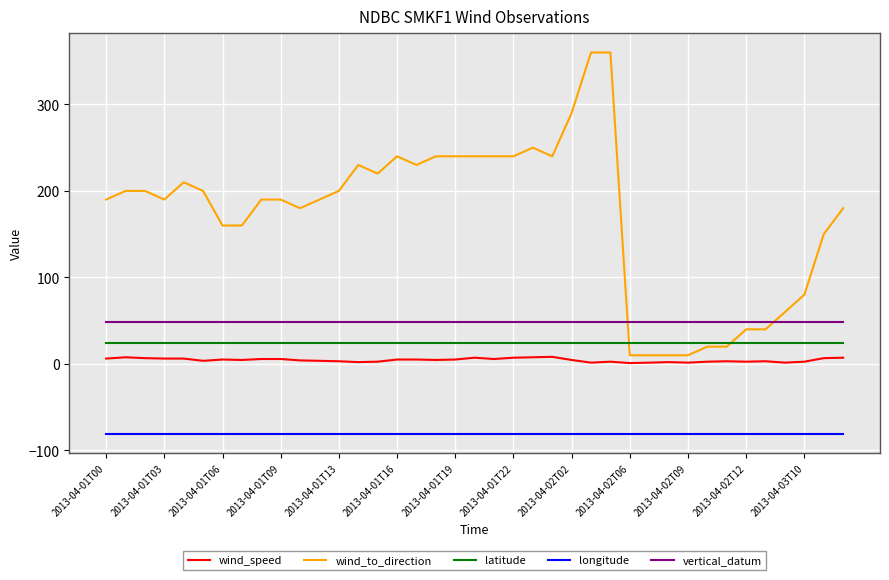

How many series are shown in this chart?

5